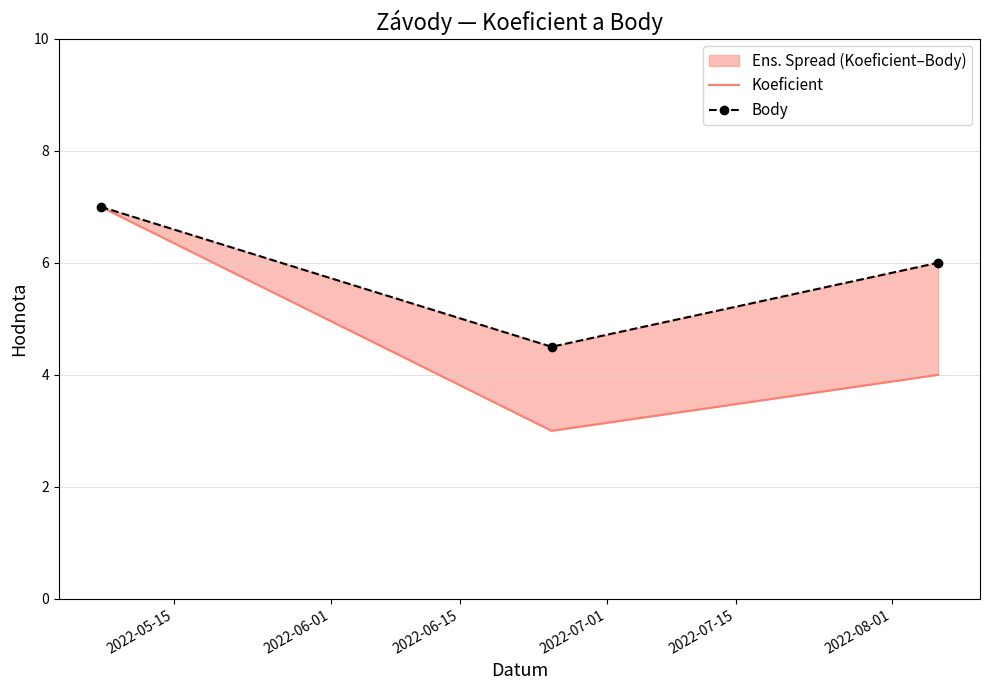

Is it true that Body equals 0.9 at 2022-06-01?

False